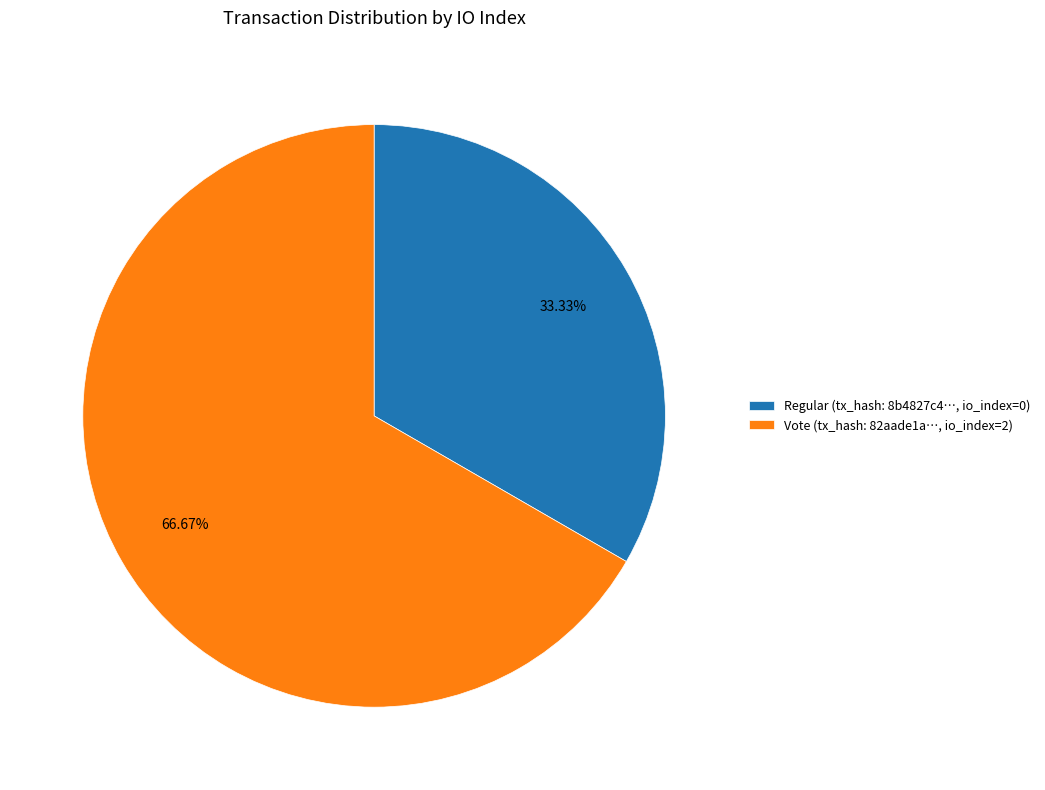

Count the number of slices in the pie.

2